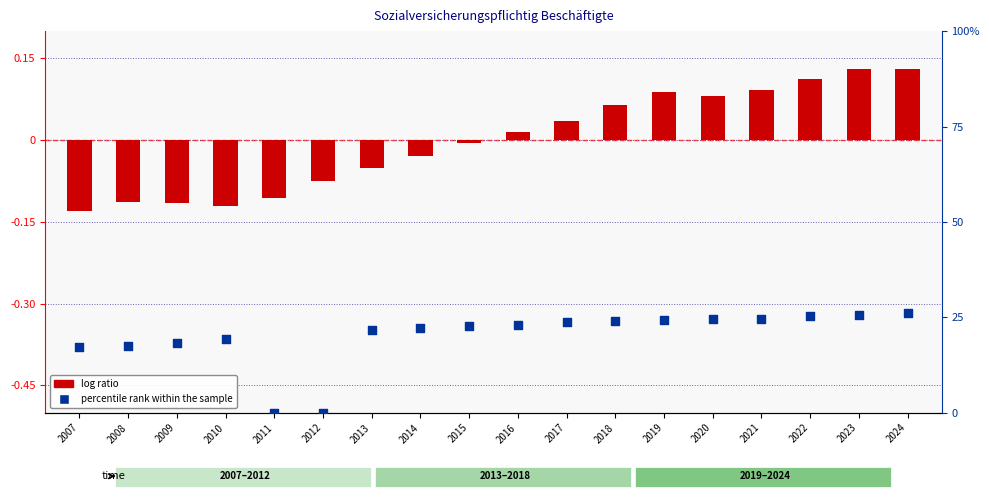

At which category is the sum across all series the highest?

2024